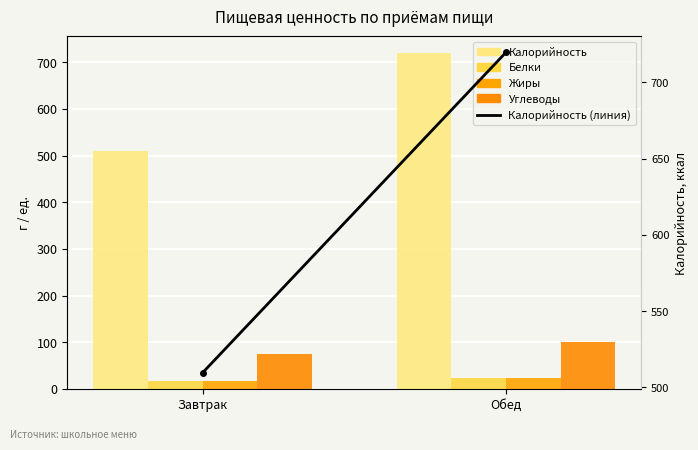

Which category has the highest value across all series?

Обед